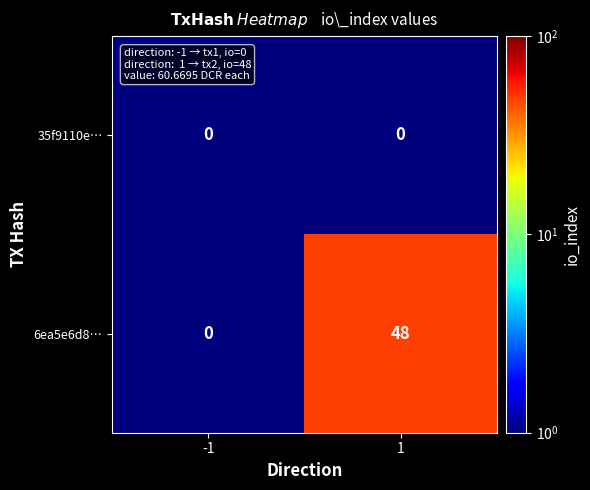

What is the difference between the maximum and minimum values in the 6ea5e6d8… series?

48